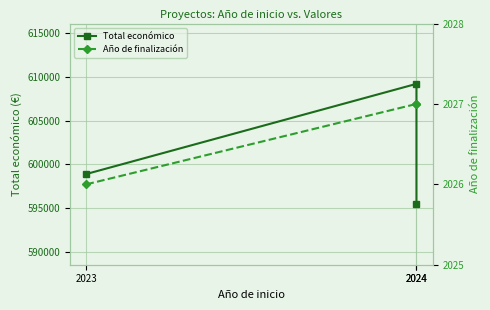

Rank the series by their maximum value, from highest to lowest.

Total económico, Año de finalización